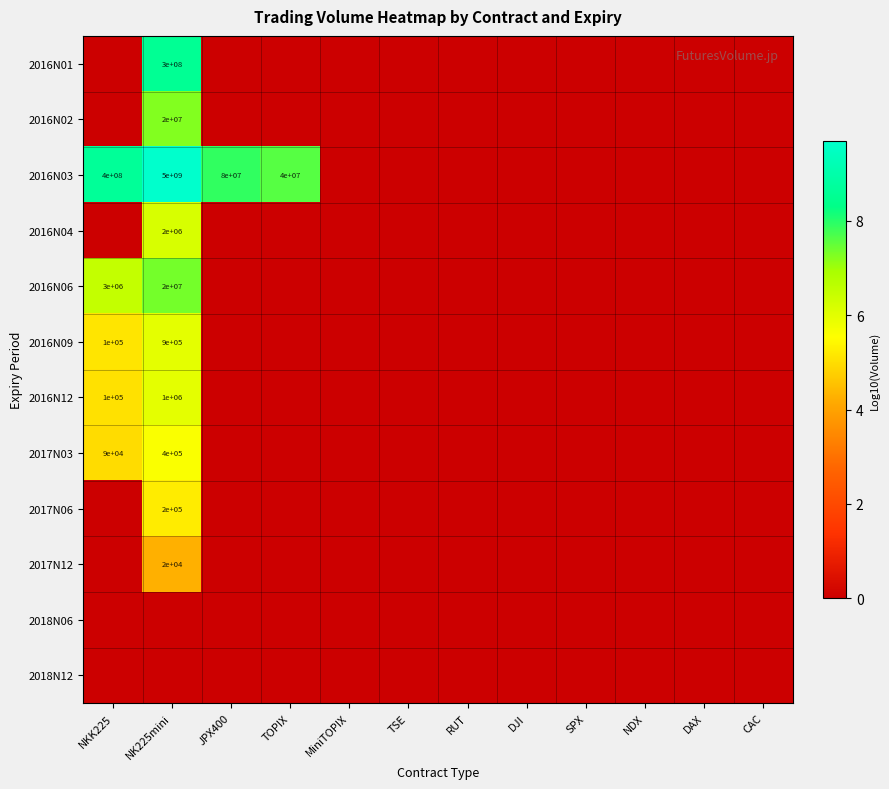

What is the difference between the second highest and second lowest values in the 2016N03 series?

8.6